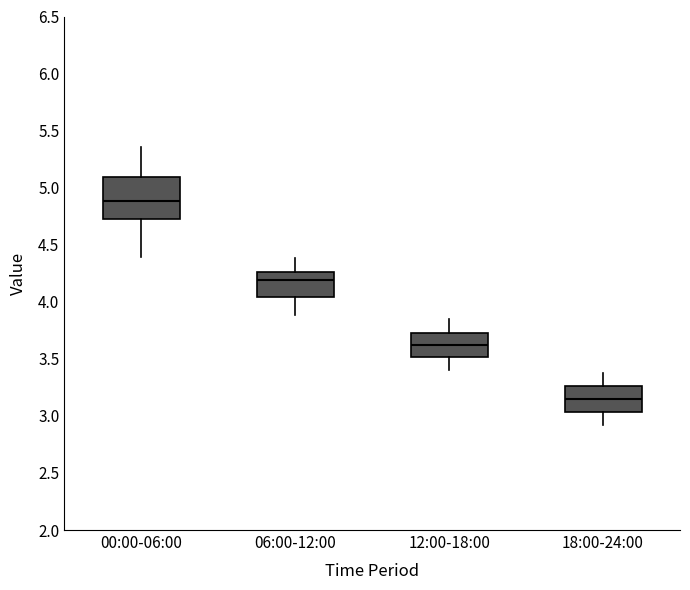

Which box has the highest median line?

00:00-06:00